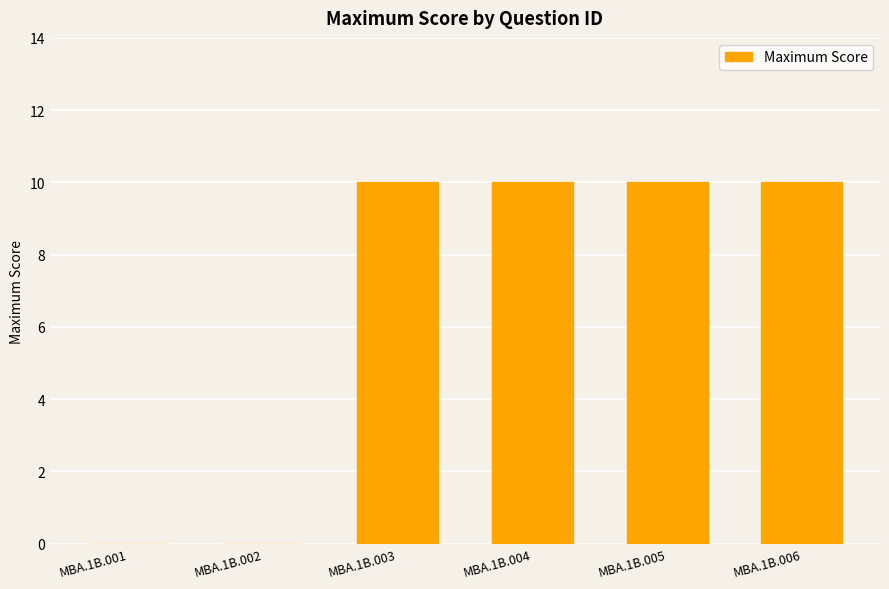

Reading right to left, what are all the values shown in this chart?

10	10	10	10	0	0